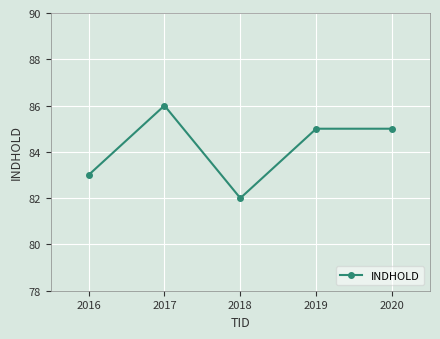

Does the chart display data point markers on the line(s)?

Yes